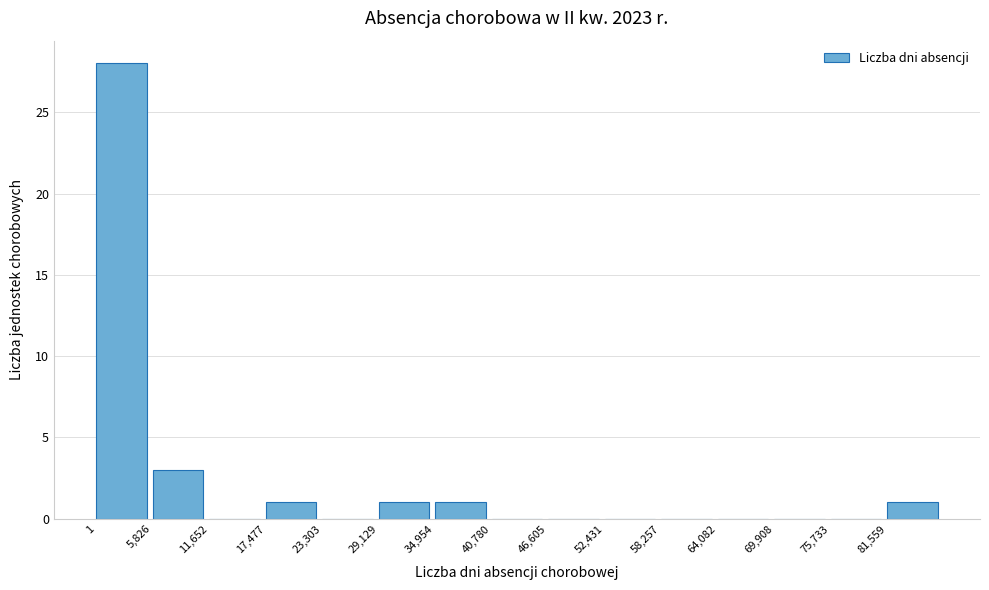

How tall is the bar that spans 35000 to 41000 on the x-axis? Neither the bar edges nor the heights are printed on the chart, so give them approximately, as read against the axes.

1